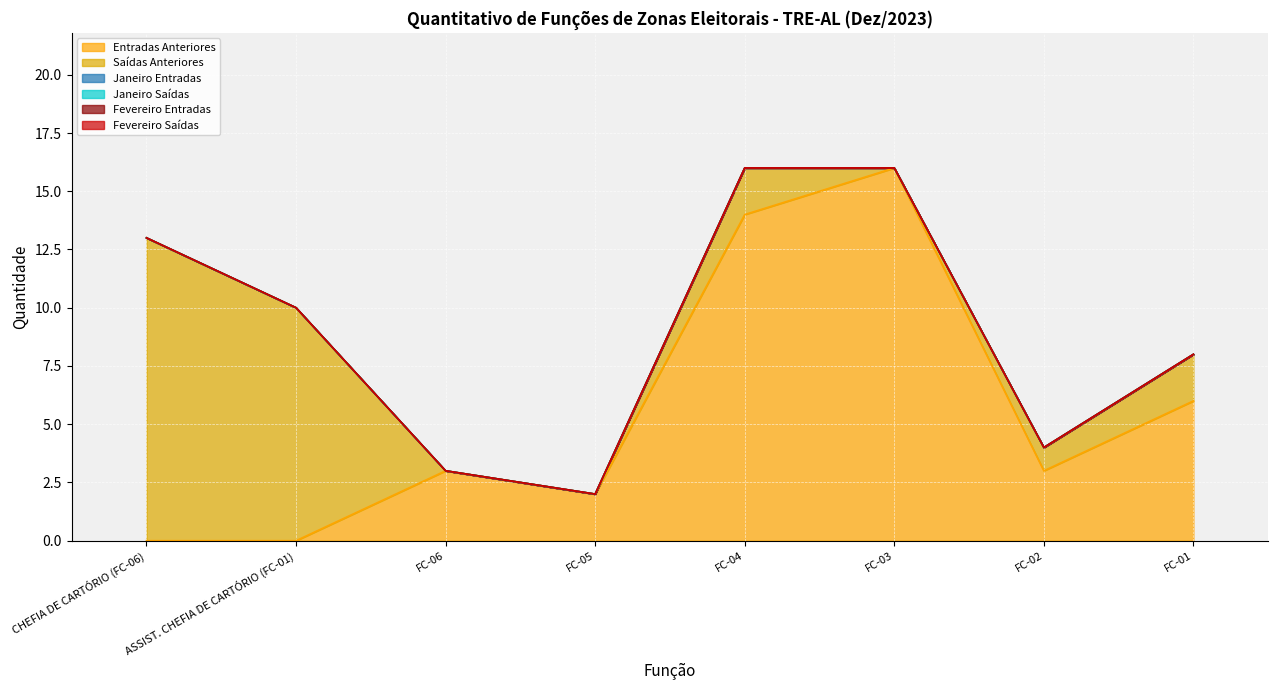

Rank the series by their maximum value, from highest to lowest.

Entradas Anteriores, Saídas Anteriores, Janeiro Entradas, Janeiro Saídas, Fevereiro Entradas, Fevereiro Saídas